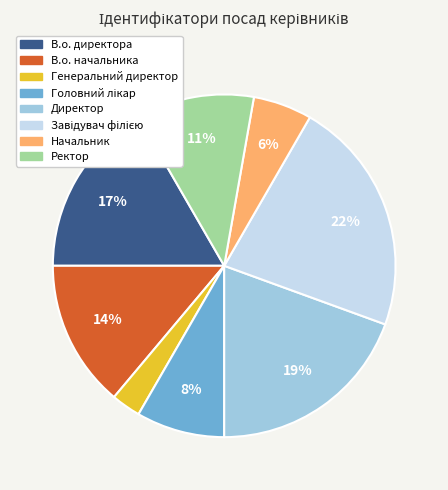

To the nearest percent, what is the difference between the largest and smallest slice percentages?

19%